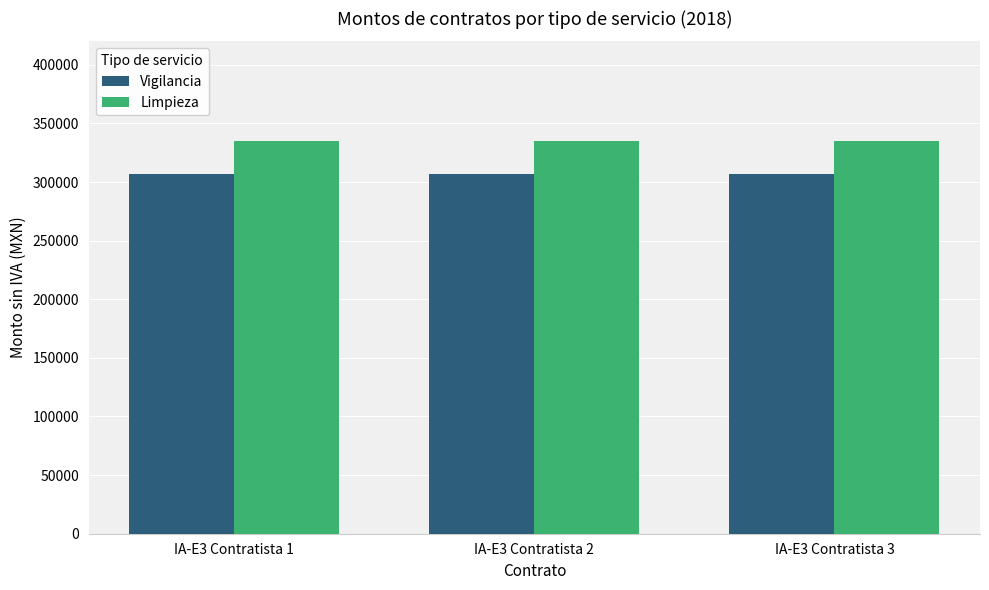

List the series in order of their peak value, highest first.

Limpieza, Vigilancia